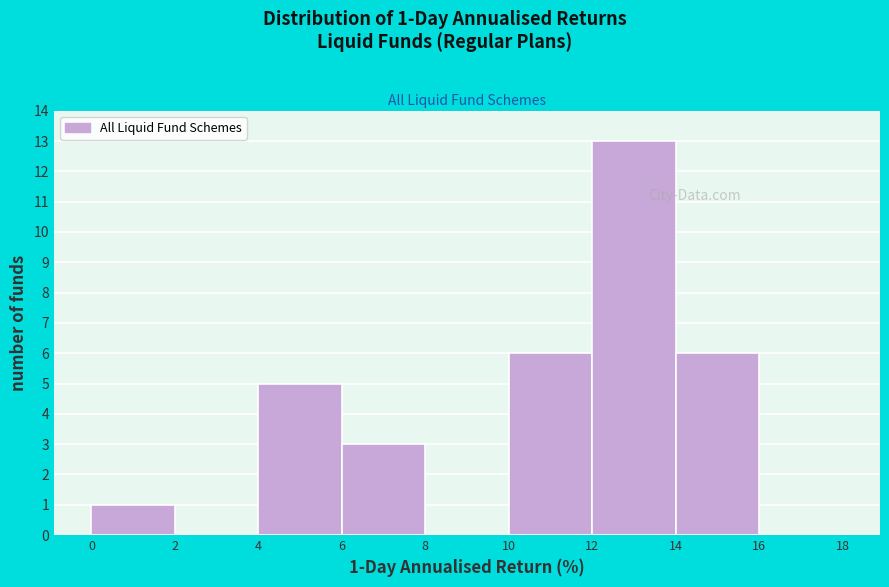

Which range on the x-axis has the tallest bar?

12 to 14